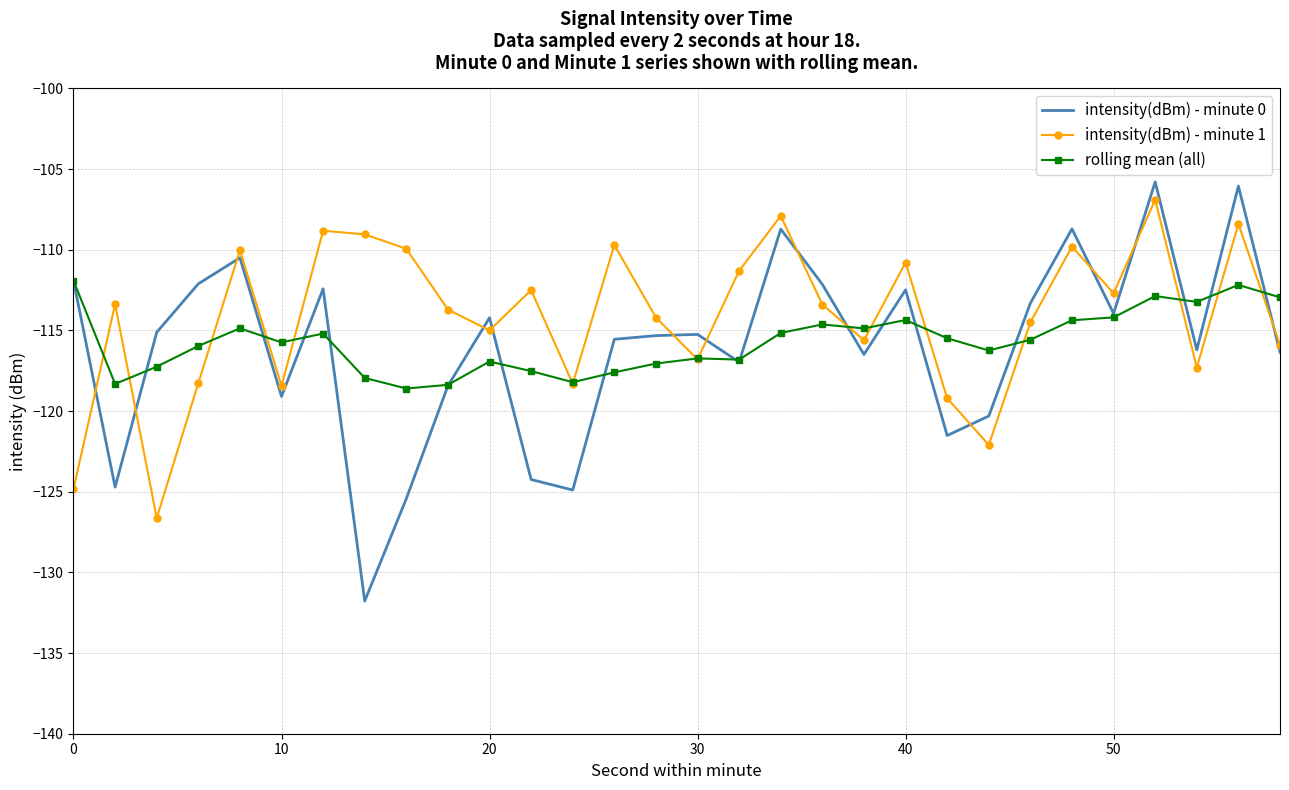

What is the maximum value for rolling mean (all)?

-111.9